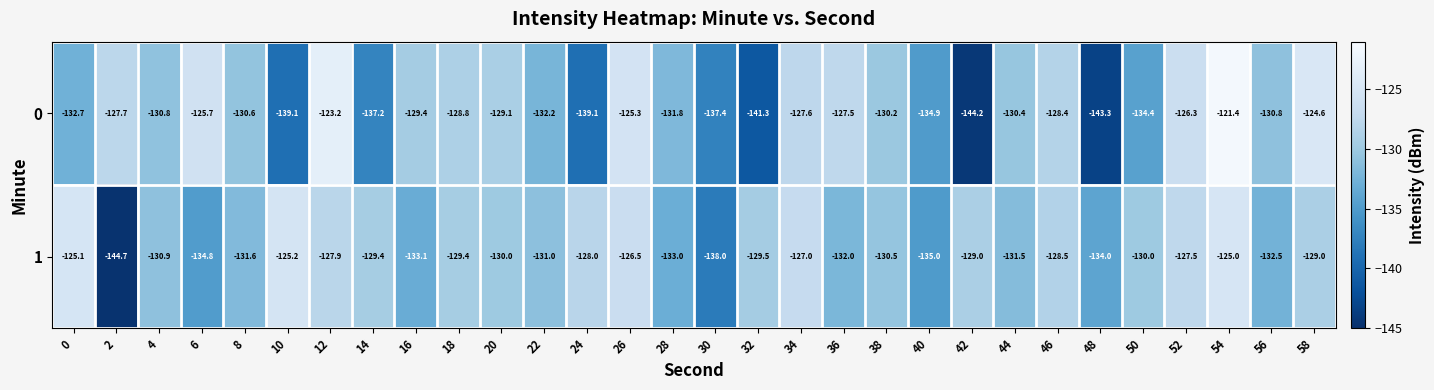

What is the difference between the maximum and minimum values in the 1 series?

19.7